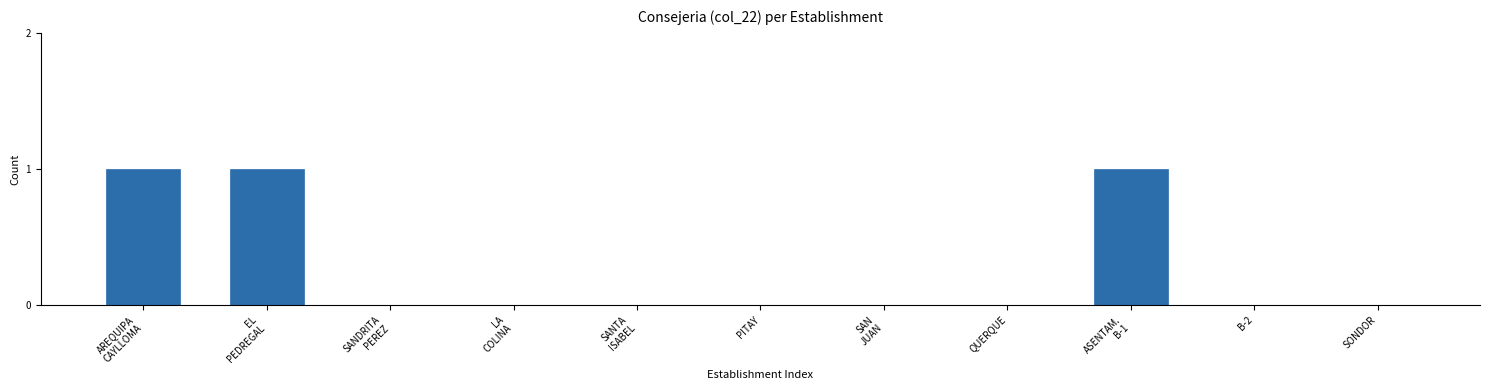

The value at SONDOR is 0. True or false?

True